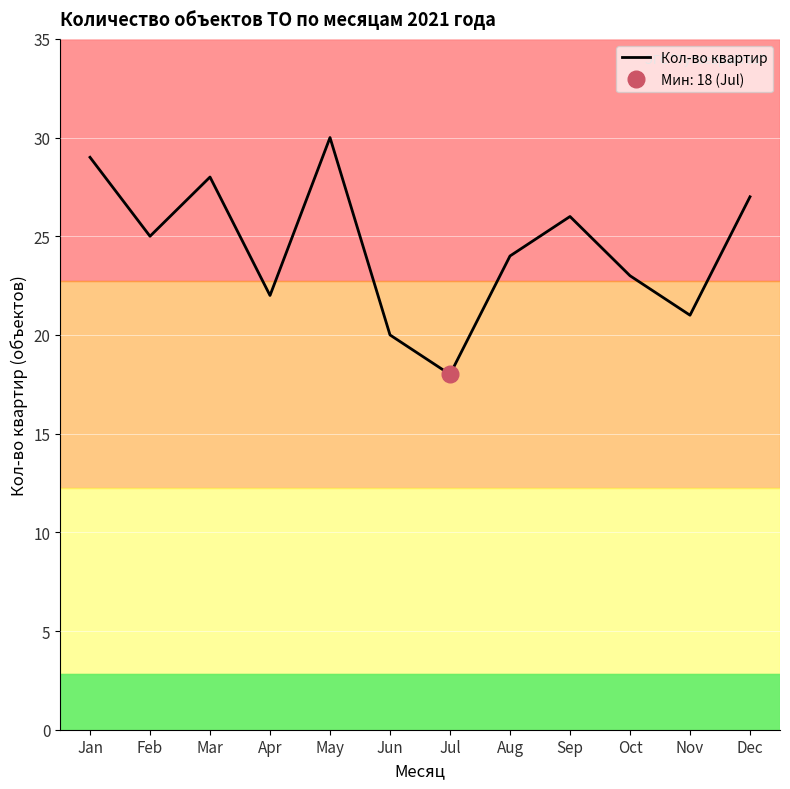

What is the difference between the values at Dec and Aug?

3